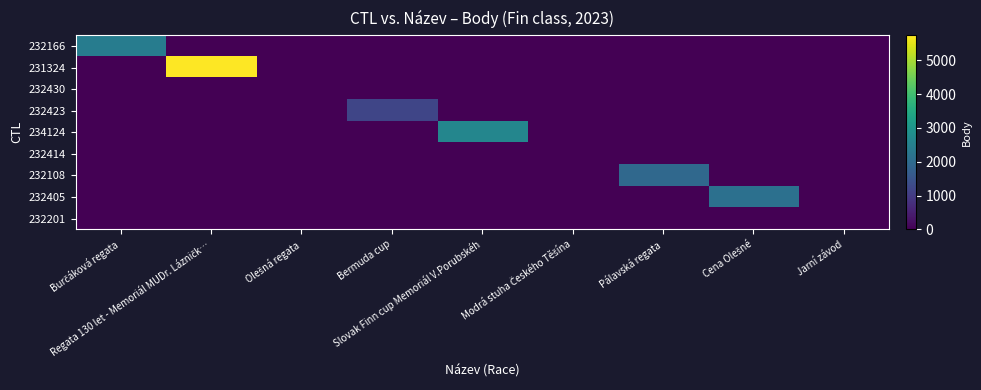

Reading left to right, what are all the values shown in this chart?

232166: Burčáková regata=2408	Regata 130 let - Memoriál MUDr. Lázničk…=0	Olešná regata=0	Bermuda cup=0	Slovak Finn cup Memoriál V.Porubskéh=0	Modrá stuha Českého Těšína=0	Pálavská regata=0	Cena Olešné=0	Jarní závod=0
231324: Burčáková regata=0	Regata 130 let - Memoriál MUDr. Lázničk…=5741	Olešná regata=0	Bermuda cup=0	Slovak Finn cup Memoriál V.Porubskéh=0	Modrá stuha Českého Těšína=0	Pálavská regata=0	Cena Olešné=0	Jarní závod=0
232430: Burčáková regata=0	Regata 130 let - Memoriál MUDr. Lázničk…=0	Olešná regata=0	Bermuda cup=0	Slovak Finn cup Memoriál V.Porubskéh=0	Modrá stuha Českého Těšína=0	Pálavská regata=0	Cena Olešné=0	Jarní závod=0
232423: Burčáková regata=0	Regata 130 let - Memoriál MUDr. Lázničk…=0	Olešná regata=0	Bermuda cup=1189	Slovak Finn cup Memoriál V.Porubskéh=0	Modrá stuha Českého Těšína=0	Pálavská regata=0	Cena Olešné=0	Jarní závod=0
234124: Burčáková regata=0	Regata 130 let - Memoriál MUDr. Lázničk…=0	Olešná regata=0	Bermuda cup=0	Slovak Finn cup Memoriál V.Porubskéh=2636	Modrá stuha Českého Těšína=0	Pálavská regata=0	Cena Olešné=0	Jarní závod=0
232414: Burčáková regata=0	Regata 130 let - Memoriál MUDr. Lázničk…=0	Olešná regata=0	Bermuda cup=0	Slovak Finn cup Memoriál V.Porubskéh=0	Modrá stuha Českého Těšína=0	Pálavská regata=0	Cena Olešné=0	Jarní závod=0
232108: Burčáková regata=0	Regata 130 let - Memoriál MUDr. Lázničk…=0	Olešná regata=0	Bermuda cup=0	Slovak Finn cup Memoriál V.Porubskéh=0	Modrá stuha Českého Těšína=0	Pálavská regata=1940	Cena Olešné=0	Jarní závod=0
232405: Burčáková regata=0	Regata 130 let - Memoriál MUDr. Lázničk…=0	Olešná regata=0	Bermuda cup=0	Slovak Finn cup Memoriál V.Porubskéh=0	Modrá stuha Českého Těšína=0	Pálavská regata=0	Cena Olešné=2109	Jarní závod=0
232201: Burčáková regata=0	Regata 130 let - Memoriál MUDr. Lázničk…=0	Olešná regata=0	Bermuda cup=0	Slovak Finn cup Memoriál V.Porubskéh=0	Modrá stuha Českého Těšína=0	Pálavská regata=0	Cena Olešné=0	Jarní závod=0